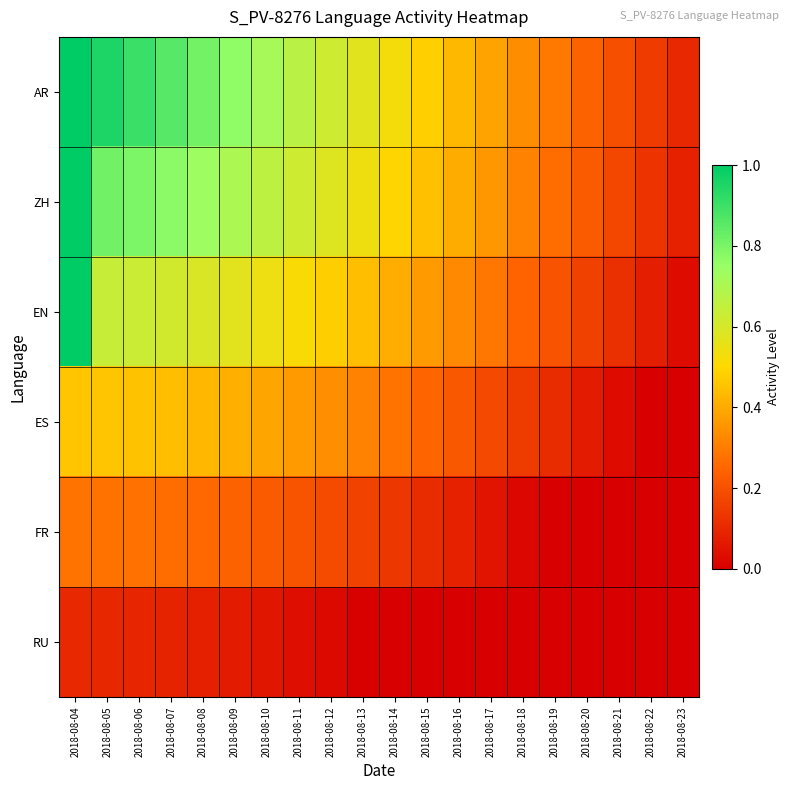

Reading left to right, transcribe all the data shown in this chart.

AR: 2018-08-04=1.0	2018-08-05=1.0	2018-08-06=0.9	2018-08-07=0.9	2018-08-08=0.8	2018-08-09=0.8	2018-08-10=0.7	2018-08-11=0.7	2018-08-12=0.6	2018-08-13=0.6	2018-08-14=0.5	2018-08-15=0.5	2018-08-16=0.4	2018-08-17=0.4	2018-08-18=0.3	2018-08-19=0.3	2018-08-20=0.2	2018-08-21=0.2	2018-08-22=0.1	2018-08-23=0.1
ZH: 2018-08-04=1.0	2018-08-05=0.8	2018-08-06=0.8	2018-08-07=0.8	2018-08-08=0.7	2018-08-09=0.7	2018-08-10=0.7	2018-08-11=0.6	2018-08-12=0.6	2018-08-13=0.5	2018-08-14=0.5	2018-08-15=0.4	2018-08-16=0.4	2018-08-17=0.4	2018-08-18=0.3	2018-08-19=0.3	2018-08-20=0.2	2018-08-21=0.2	2018-08-22=0.1	2018-08-23=0.1
EN: 2018-08-04=1.0	2018-08-05=0.6	2018-08-06=0.6	2018-08-07=0.6	2018-08-08=0.6	2018-08-09=0.6	2018-08-10=0.5	2018-08-11=0.5	2018-08-12=0.5	2018-08-13=0.4	2018-08-14=0.4	2018-08-15=0.4	2018-08-16=0.3	2018-08-17=0.3	2018-08-18=0.2	2018-08-19=0.2	2018-08-20=0.2	2018-08-21=0.1	2018-08-22=0.1	2018-08-23=0.0
ES: 2018-08-04=0.5	2018-08-05=0.5	2018-08-06=0.5	2018-08-07=0.4	2018-08-08=0.4	2018-08-09=0.4	2018-08-10=0.4	2018-08-11=0.4	2018-08-12=0.3	2018-08-13=0.3	2018-08-14=0.3	2018-08-15=0.2	2018-08-16=0.2	2018-08-17=0.2	2018-08-18=0.1	2018-08-19=0.1	2018-08-20=0.1	2018-08-21=0.0	2018-08-22=0.0	2018-08-23=0.0
FR: 2018-08-04=0.3	2018-08-05=0.3	2018-08-06=0.3	2018-08-07=0.3	2018-08-08=0.3	2018-08-09=0.2	2018-08-10=0.2	2018-08-11=0.2	2018-08-12=0.2	2018-08-13=0.2	2018-08-14=0.1	2018-08-15=0.1	2018-08-16=0.1	2018-08-17=0.1	2018-08-18=0.0	2018-08-19=0.0	2018-08-20=0.0	2018-08-21=0.0	2018-08-22=0.0	2018-08-23=0.0
RU: 2018-08-04=0.1	2018-08-05=0.1	2018-08-06=0.1	2018-08-07=0.1	2018-08-08=0.1	2018-08-09=0.1	2018-08-10=0.1	2018-08-11=0.0	2018-08-12=0.0	2018-08-13=0.0	2018-08-14=0.0	2018-08-15=0.0	2018-08-16=0.0	2018-08-17=0.0	2018-08-18=0.0	2018-08-19=0.0	2018-08-20=0.0	2018-08-21=0.0	2018-08-22=0.0	2018-08-23=0.0